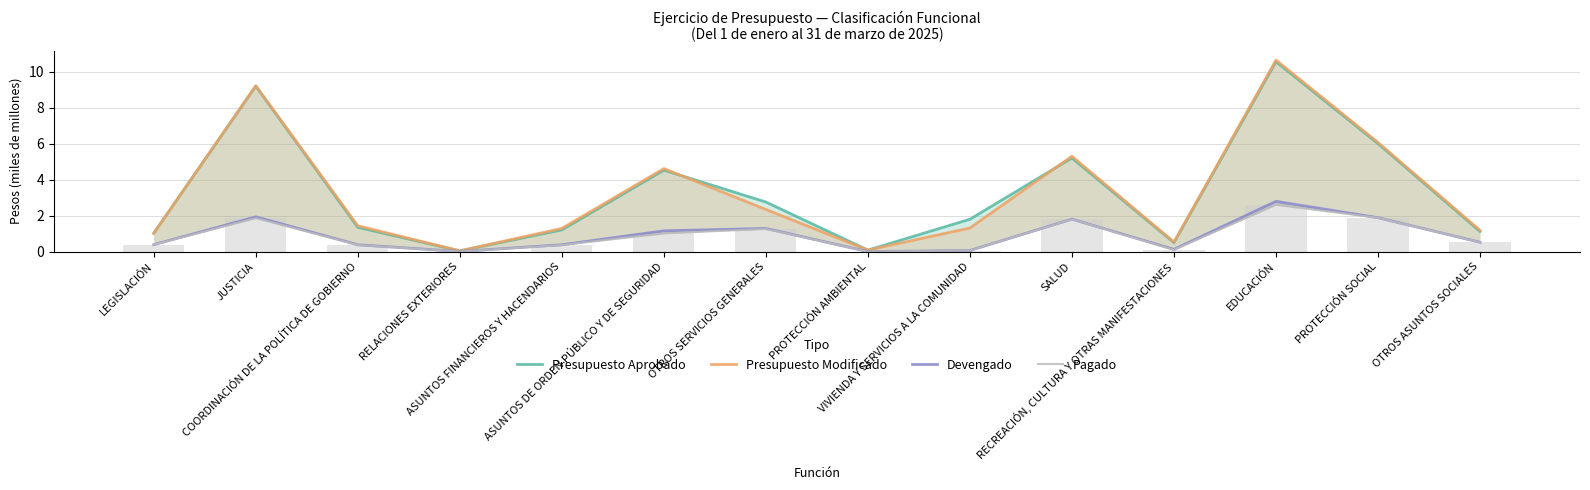

At which category is the sum across all series the highest?

EDUCACIÓN